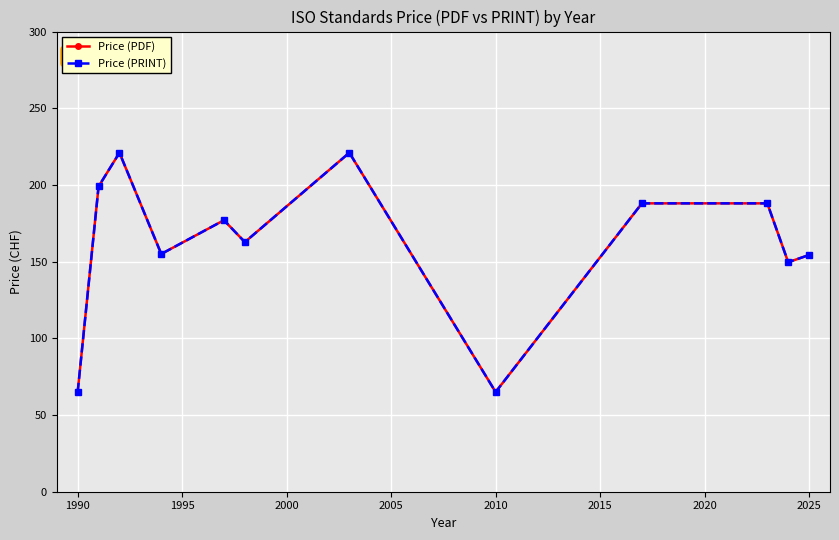

Is this an area chart (filled region under the line)?

No